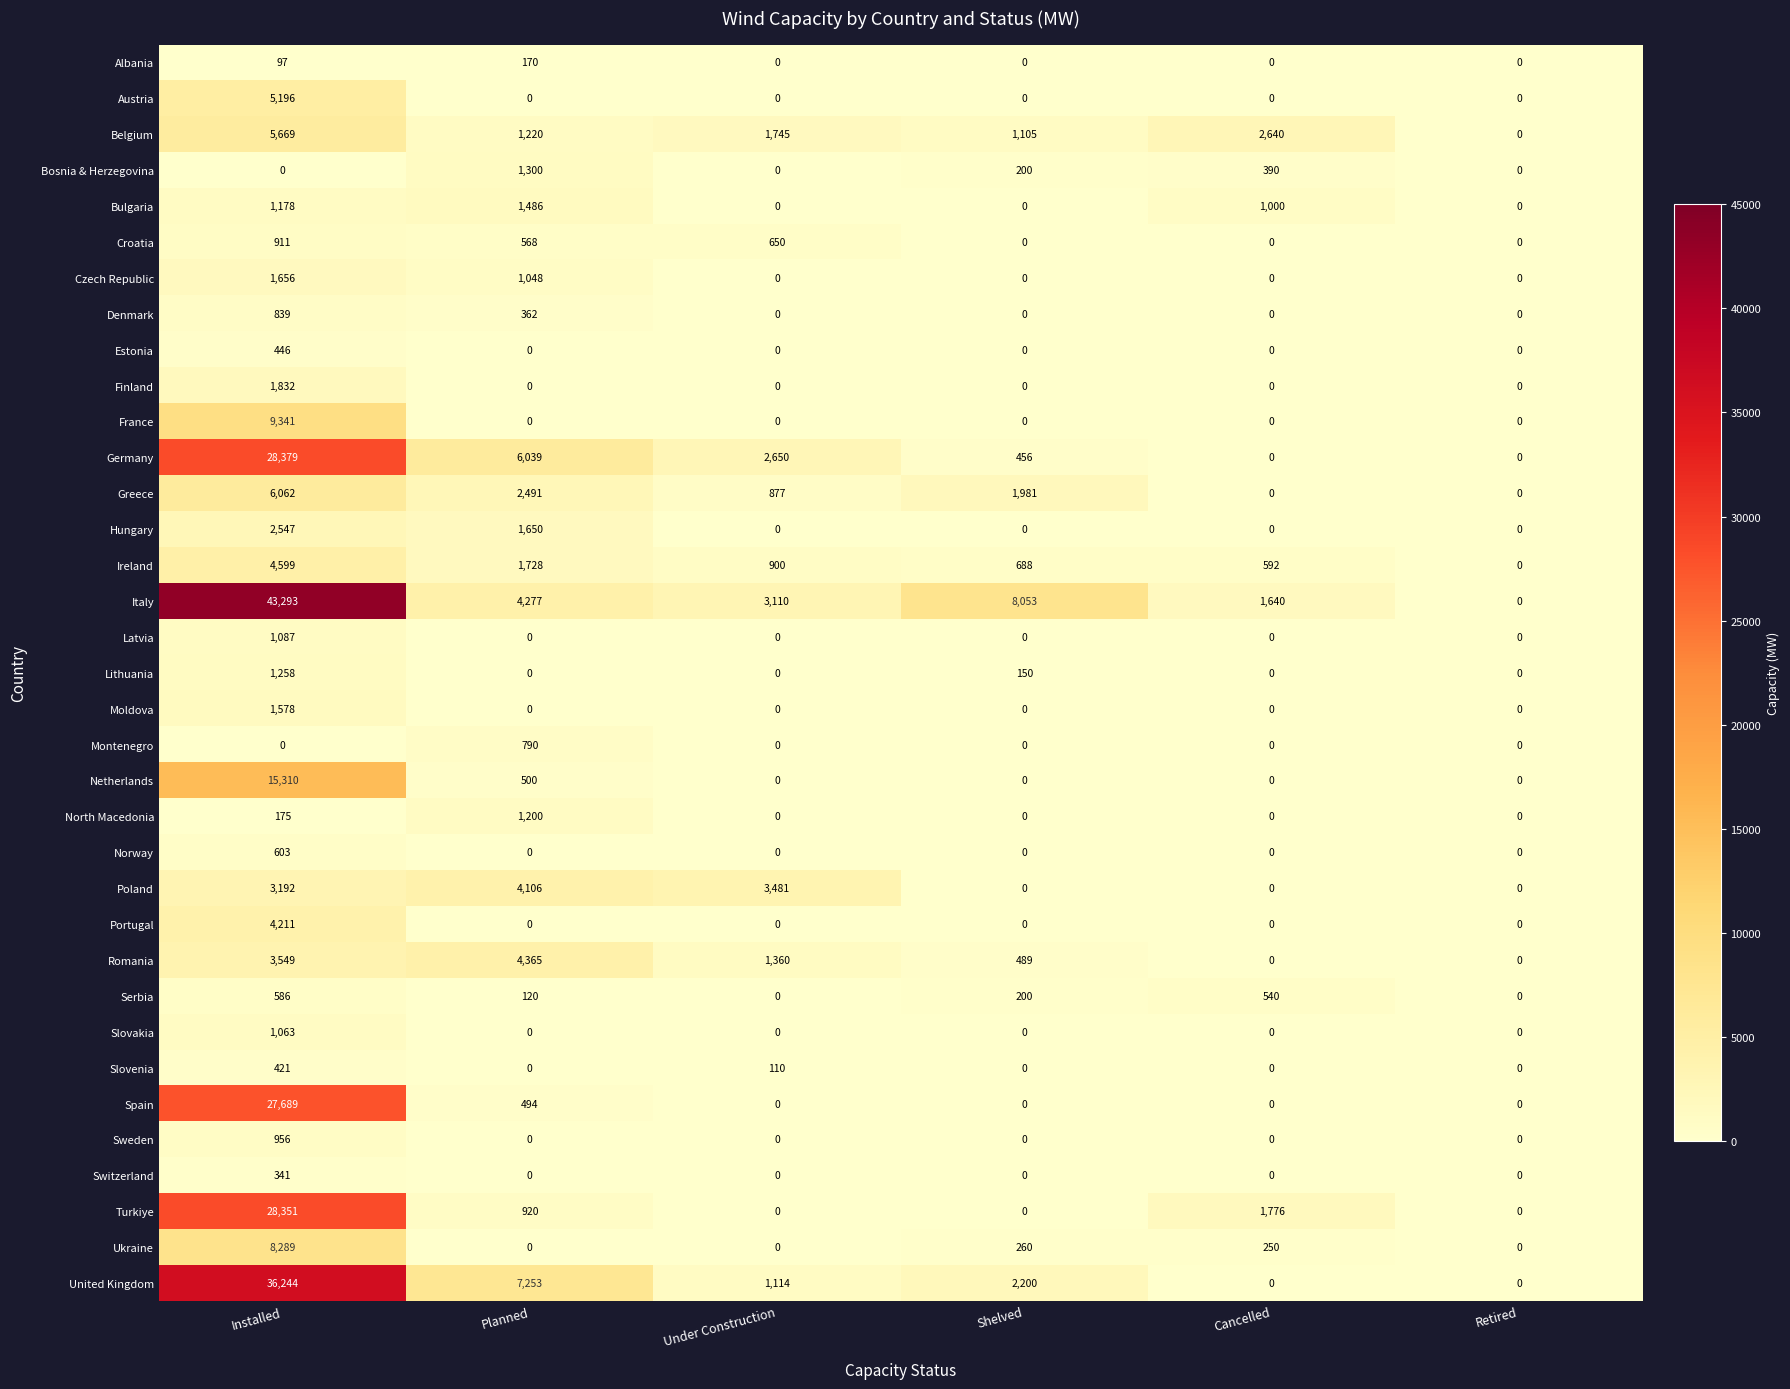

What is the difference between the maximum and minimum values in the Finland series?

1832